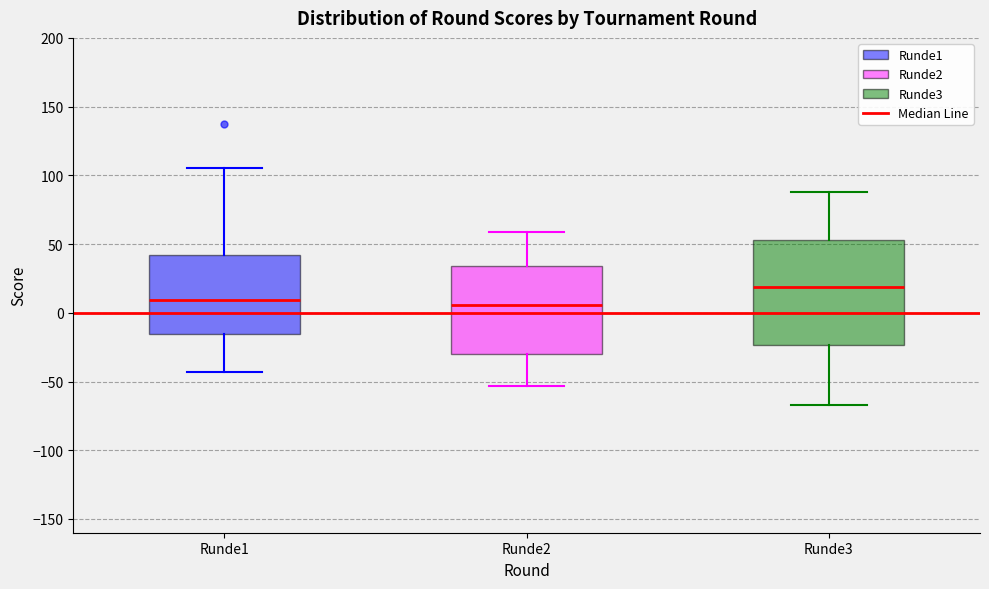

Reading left to right, read every box against the y-axis: the position of its median line, the range the box covers, and the ends of its whiskers. The values are not printed on the chart, so give them approximately, as read against the axis.

Runde1: median 10, box -15 to 40, whiskers -45 to 105
Runde2: median 5, box -30 to 35, whiskers -55 to 60
Runde3: median 20, box -25 to 55, whiskers -65 to 90